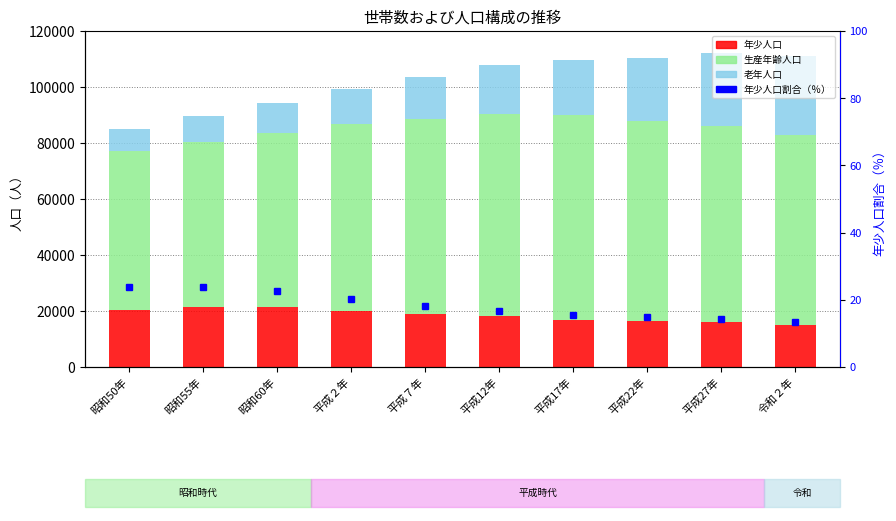

What is the greatest value displayed?

72960